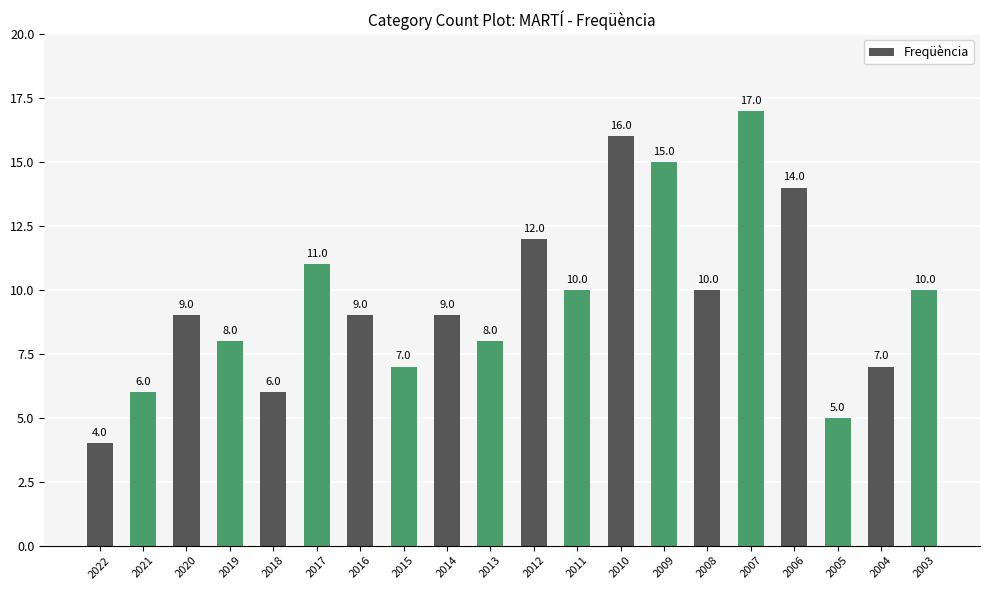

At which category does the chart reach its minimum across all series?

2022